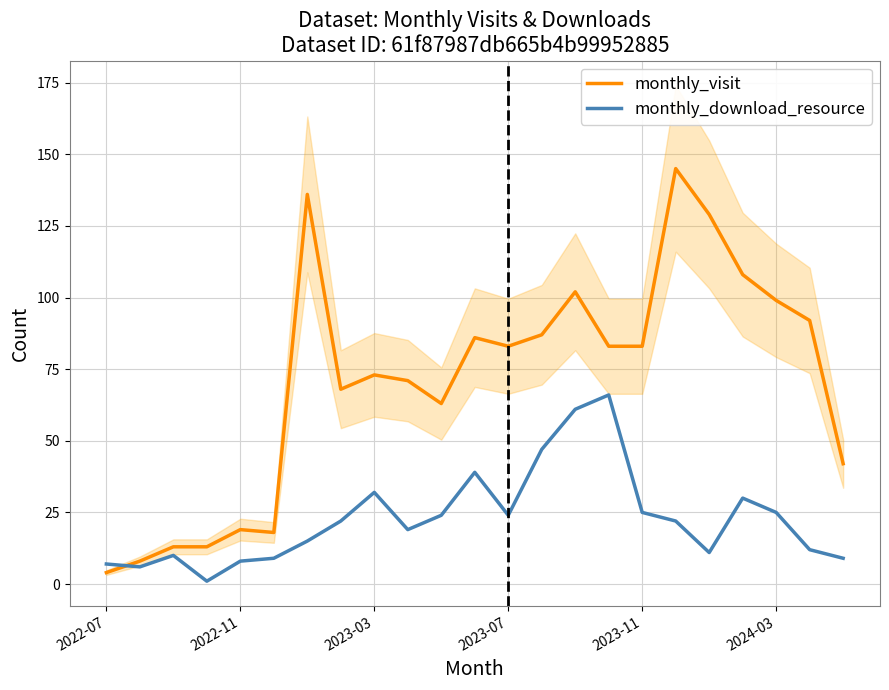

What is the greatest value displayed?

145